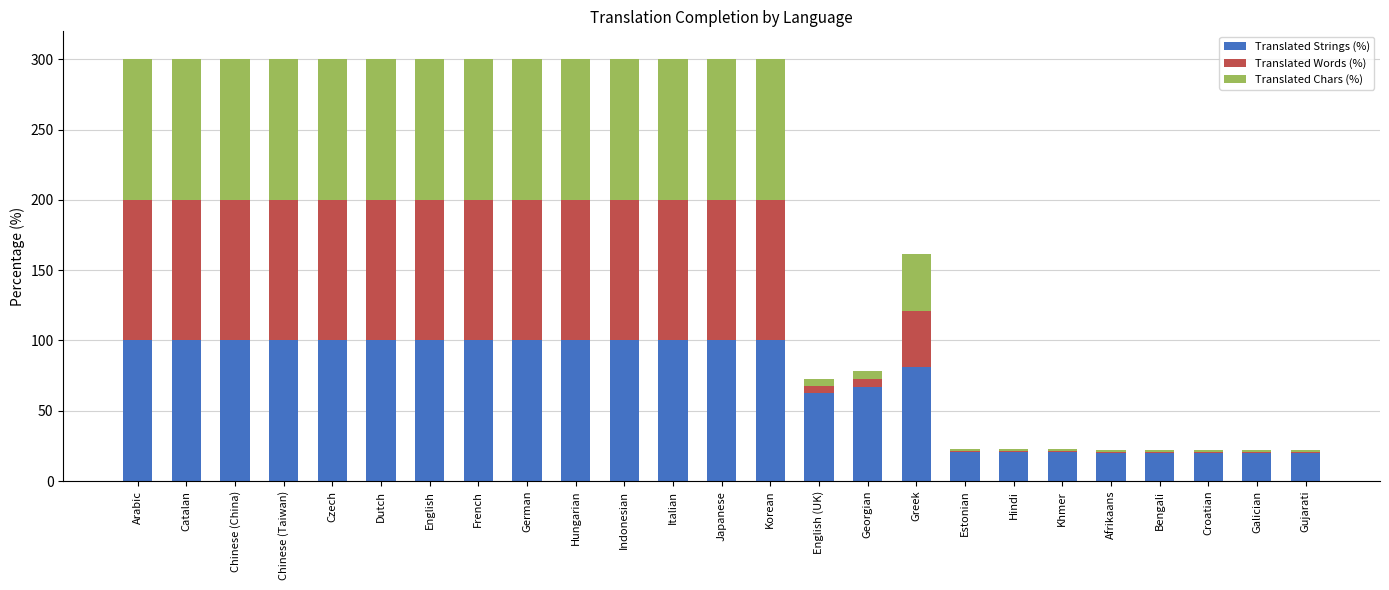

What is the total value across all series at Japanese?

300.0